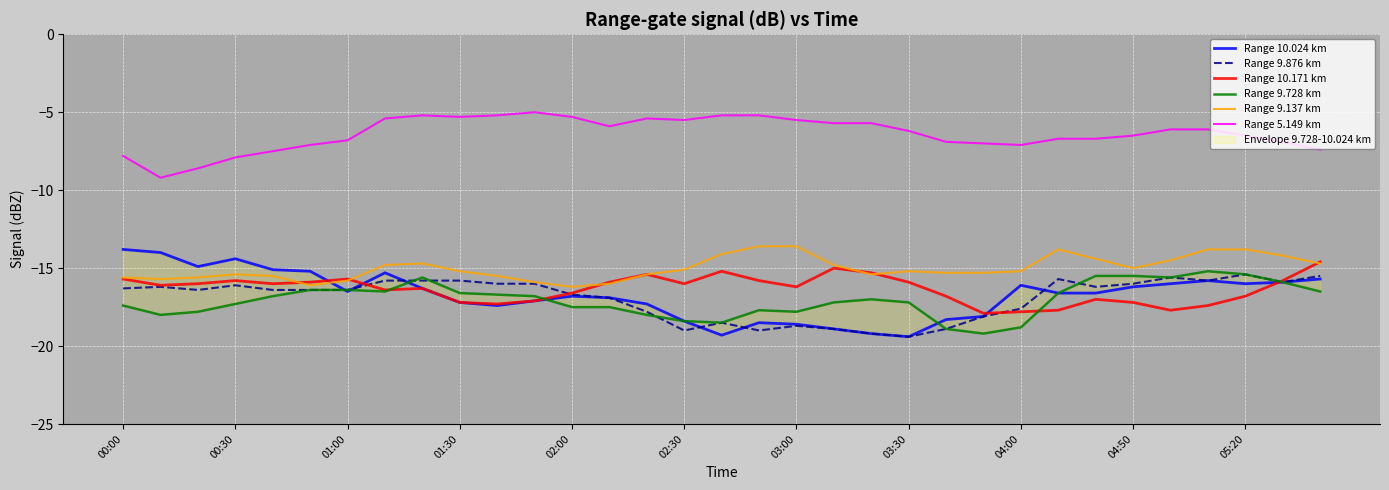

True or false: Range 10.171 km and Range 5.149 km cross at least once.

False